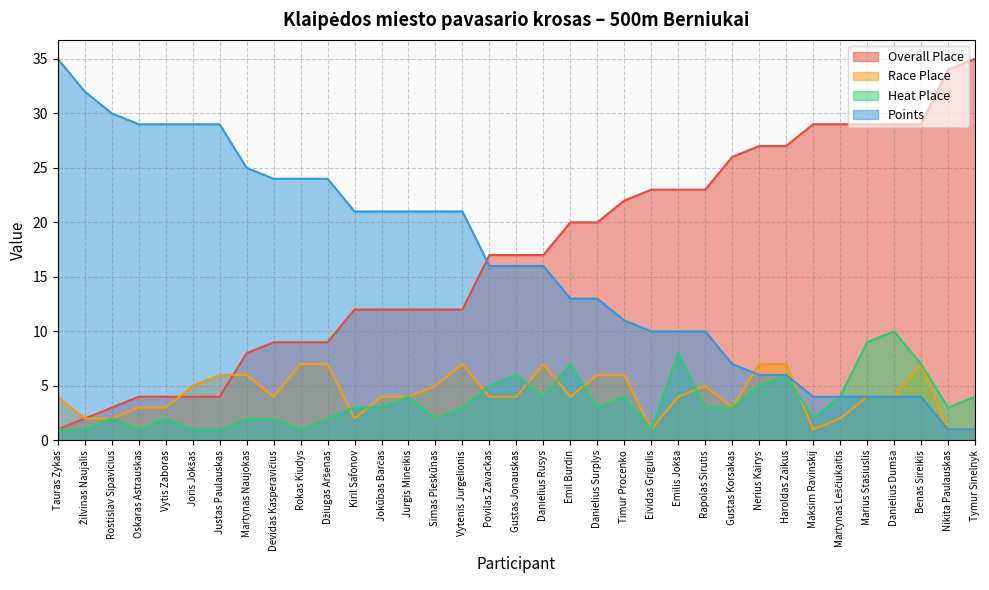

Which series ends up on top after the final intersection of Overall Place and Race Place?

Overall Place